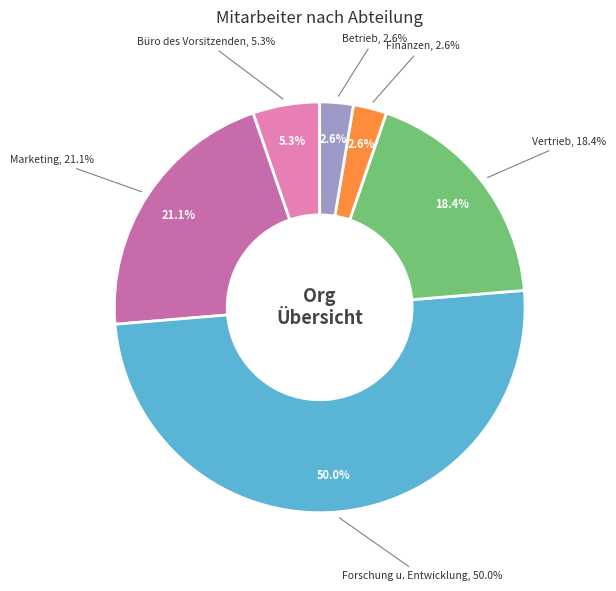

Is there any slice that represents more than half of the pie?

No